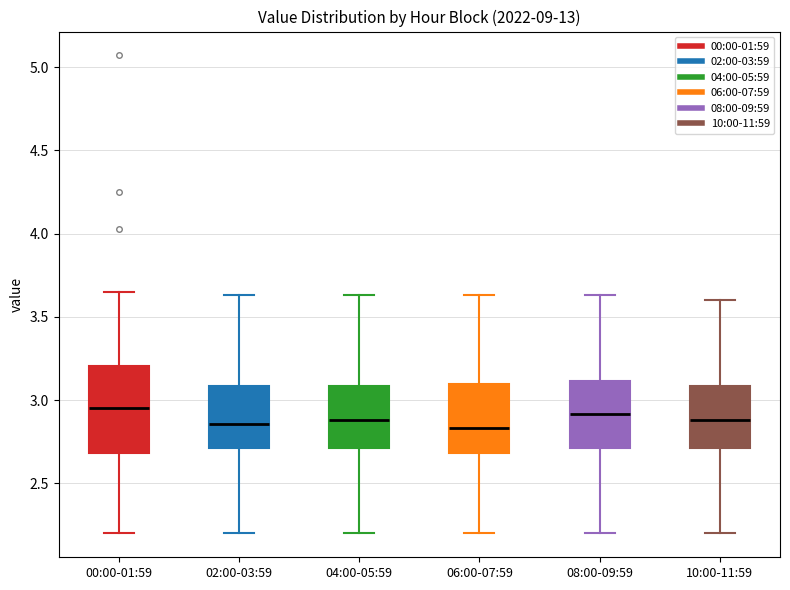

Reading left to right, transcribe this box plot: for each box, give where its median line is, the range the box spans, and where its two whiskers end, as read against the y-axis. The values are not printed on the chart, so give them approximately, as read against the axis.

00:00-01:59: median 2.95, box 2.70 to 3.20, whiskers 2.20 to 3.65
02:00-03:59: median 2.85, box 2.70 to 3.10, whiskers 2.20 to 3.65
04:00-05:59: median 2.90, box 2.70 to 3.10, whiskers 2.20 to 3.65
06:00-07:59: median 2.85, box 2.70 to 3.10, whiskers 2.20 to 3.65
08:00-09:59: median 2.90, box 2.70 to 3.10, whiskers 2.20 to 3.65
10:00-11:59: median 2.90, box 2.70 to 3.10, whiskers 2.20 to 3.60